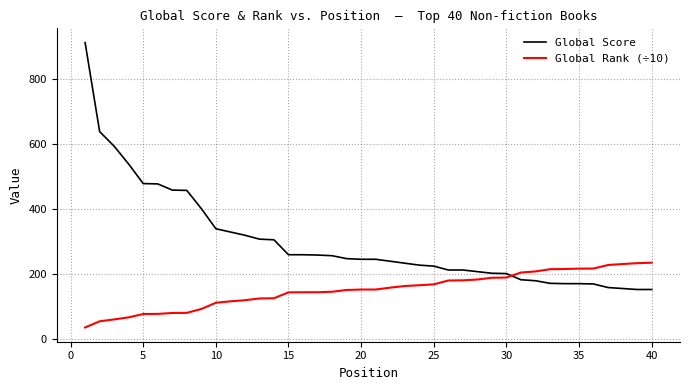

How many intersections are there between Global Score and Global Rank (÷10)?

1